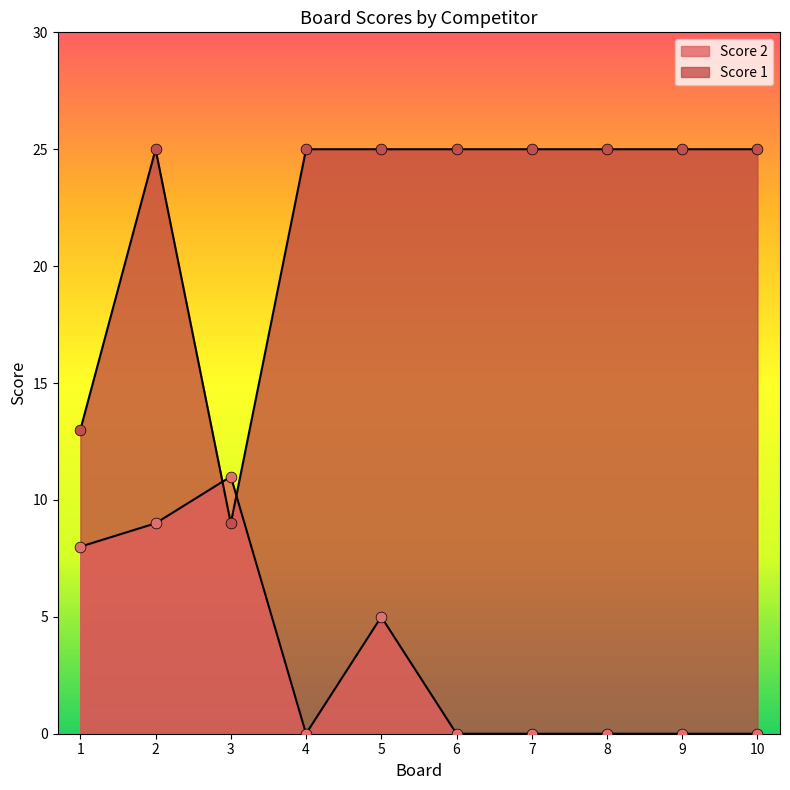

Which series has the widest spread of Y values?

Score 1